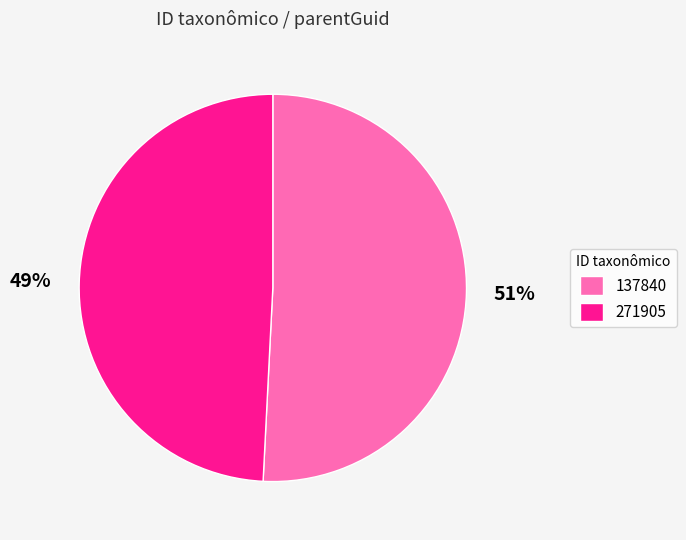

Between 137840 and 271905, which is larger?

137840